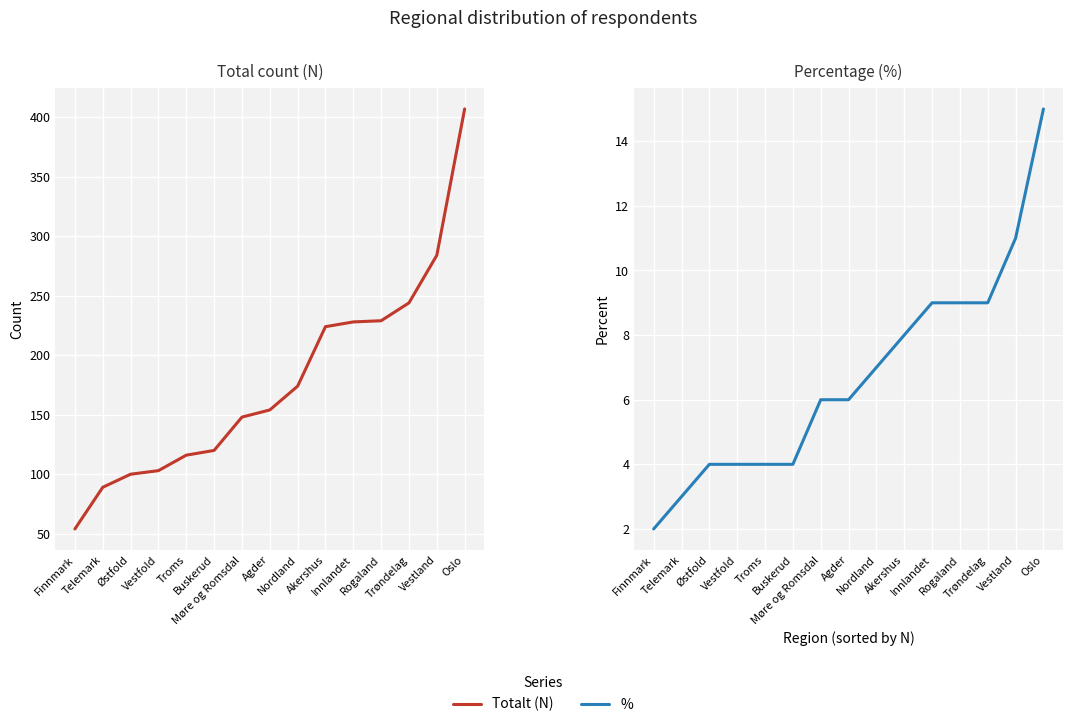

The value of Totalt (N) at Buskerud is 51. True or false?

False